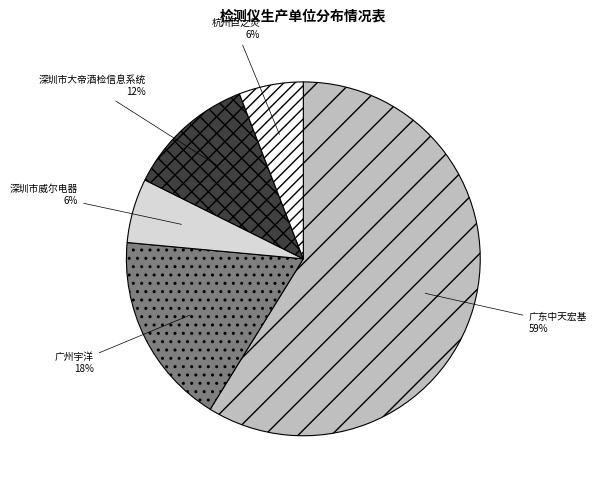

To the nearest percent, what is the average slice percentage?

20%